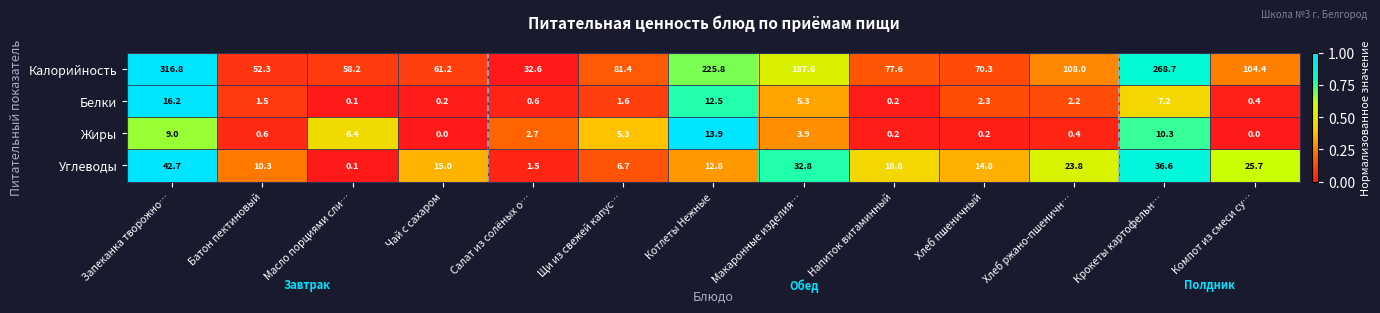

At which label does Жиры first exceed 2?

Запеканка творожно…